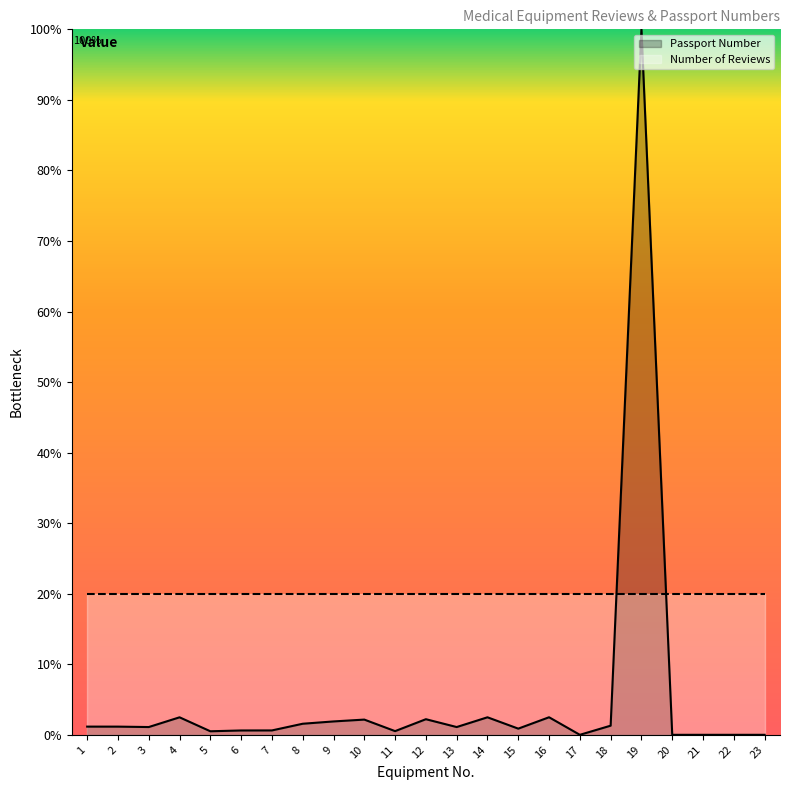

What is the difference between the second highest and minimum values?

2.5